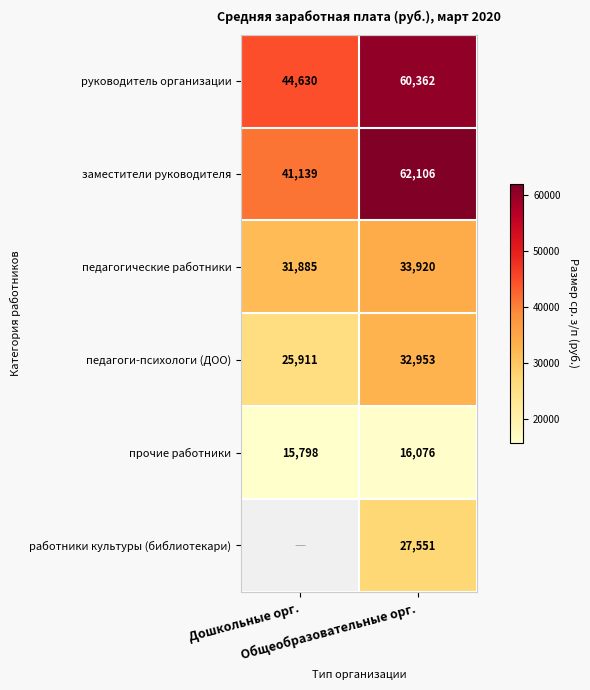

Between Дошкольные орг. and Общеобразовательные орг., which series saw the biggest shift?

заместители руководителя